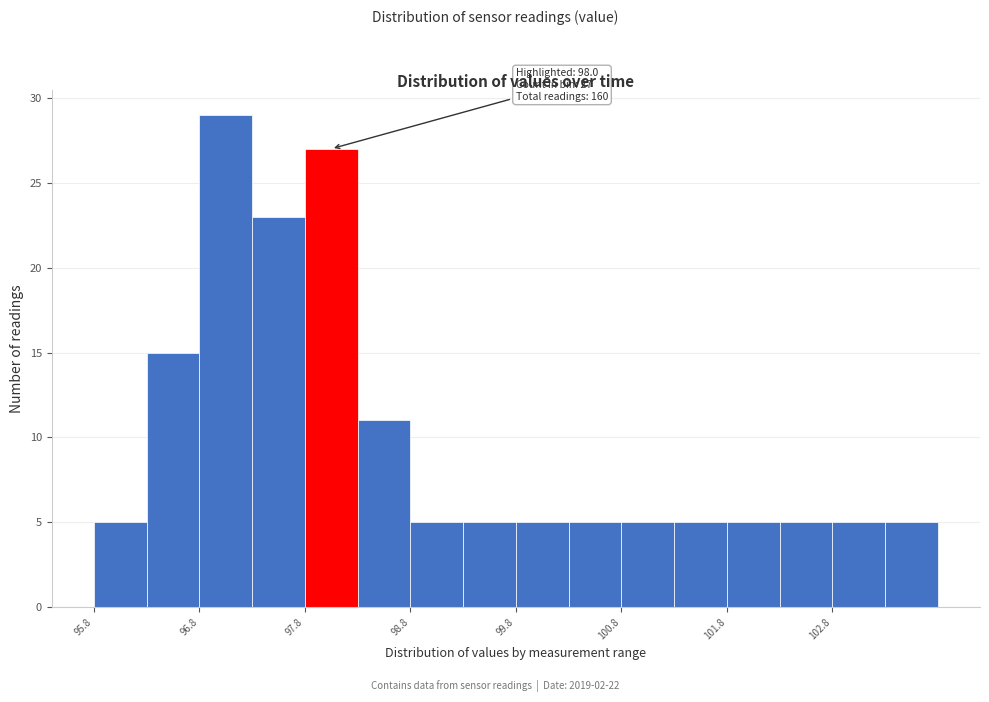

Which range on the x-axis has the tallest bar?

96.8 to 97.3